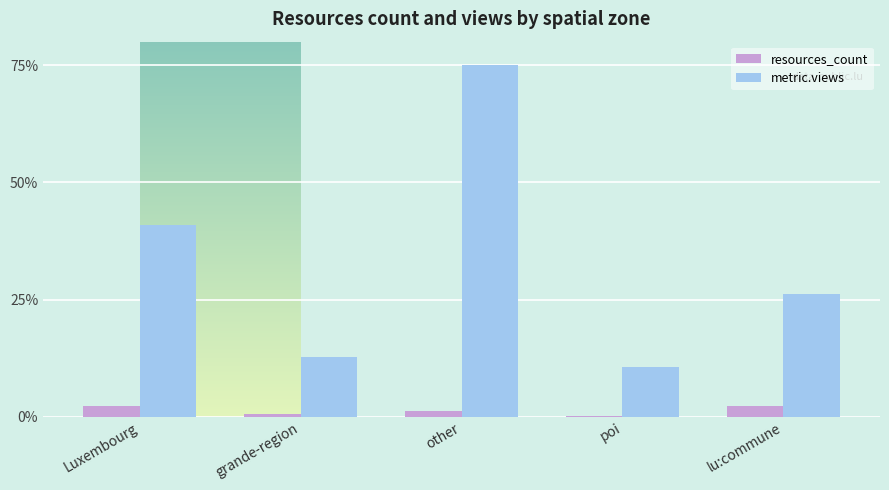

Reading right to left, transcribe all the data shown in this chart.

resources_count: lu:commune=2.4	poi=0.2	other=1.3	grande-region=0.5	Luxembourg=2.4
metric.views: lu:commune=26.2	poi=10.6	other=75.0	grande-region=12.7	Luxembourg=41.0